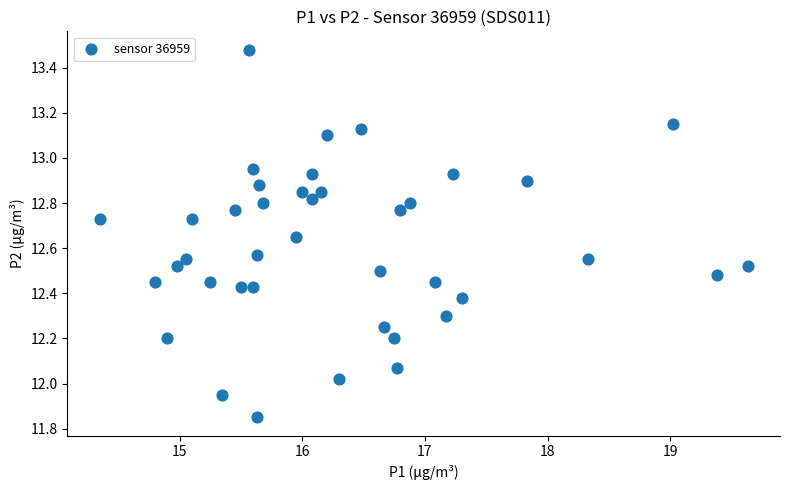

What is the range of Y values (max minus min)?

1.6